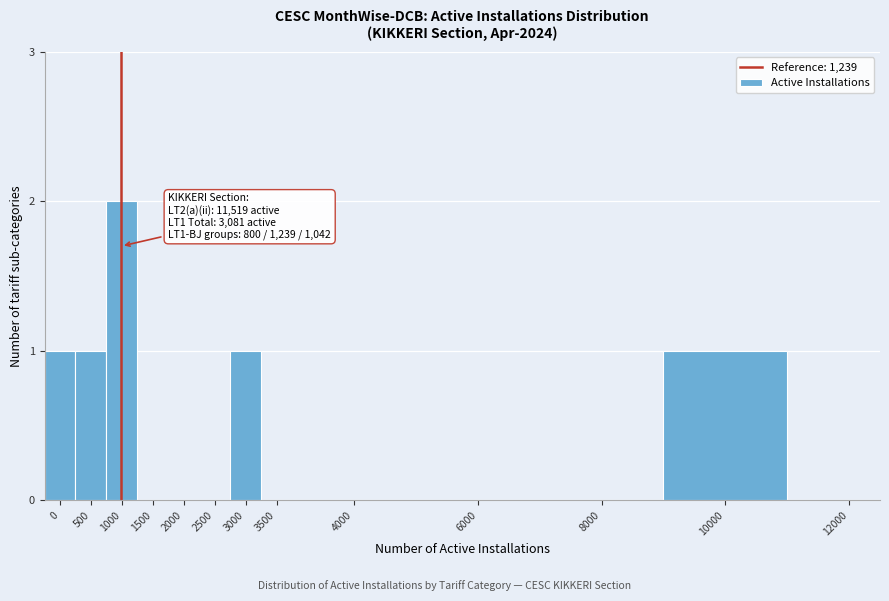

Reading left to right, extract all data points from this chart.

0=1	500=1	1000=2	1500=0	2000=0	2500=0	3000=1	3500=0	4000=0	6000=0	8000=0	10000=1	12000=0